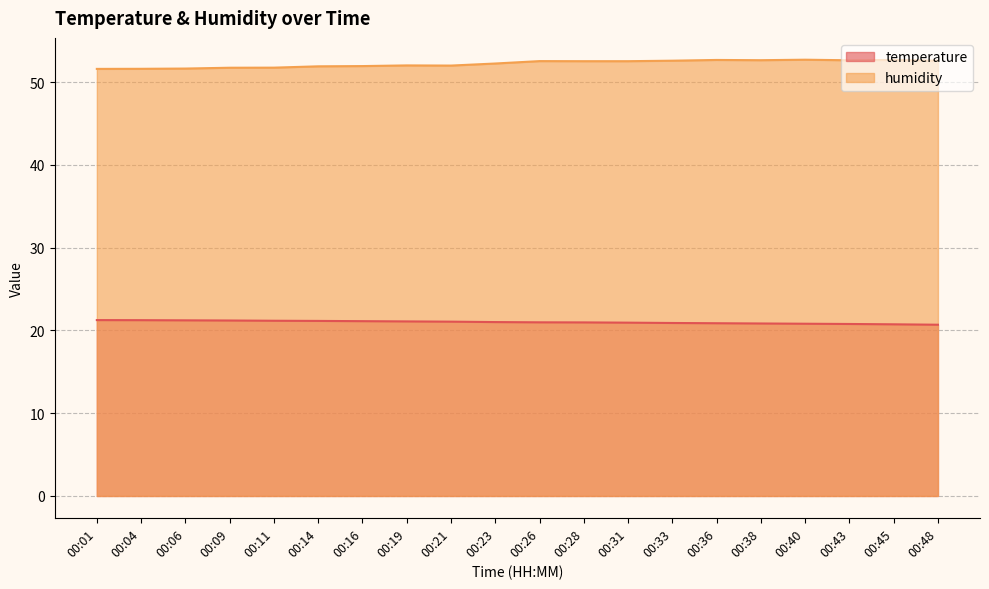

True or false: humidity and temperature intersect in this chart.

False